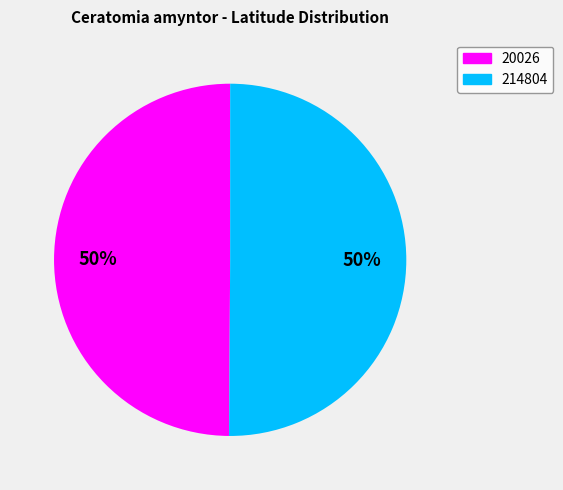

True or false: 214804 accounts for 41% of the total.

False